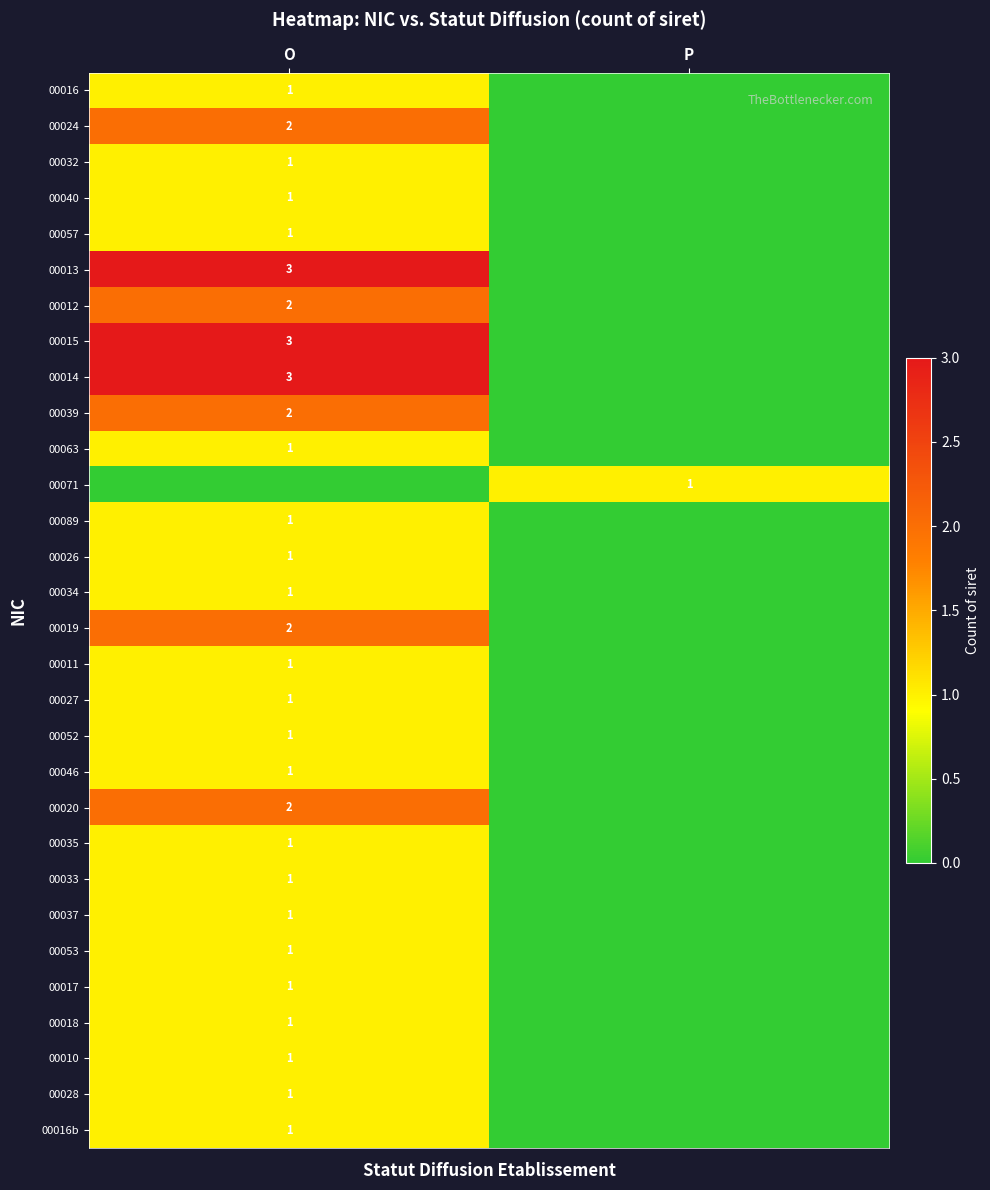

What is the total value across all series at P?

1